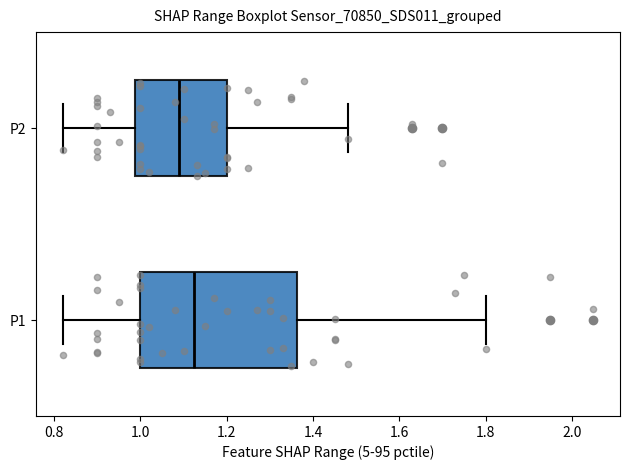

Where is the right edge of the box for P1 on the x-axis? The values are not printed on the chart, so give them approximately, as read against the axis.

1.36